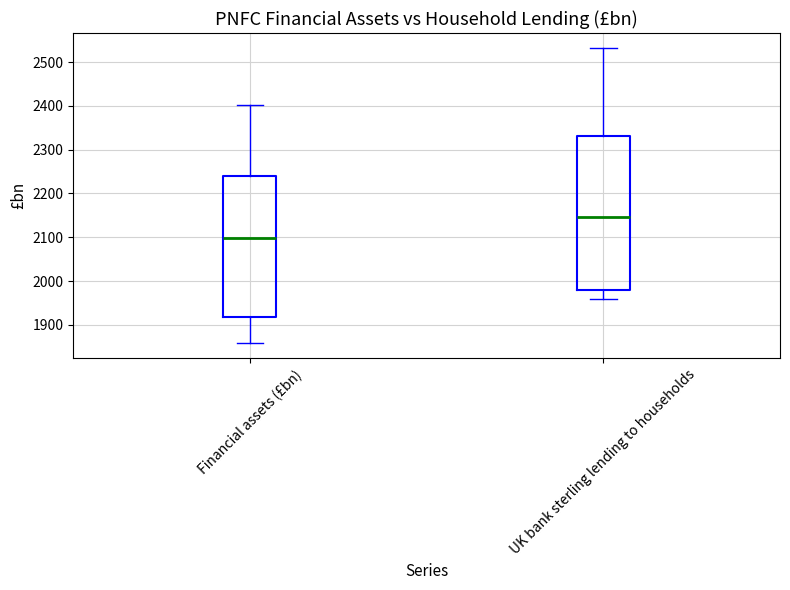

Which box is the tallest, from its lower edge to its upper edge?

UK bank sterling lending to households